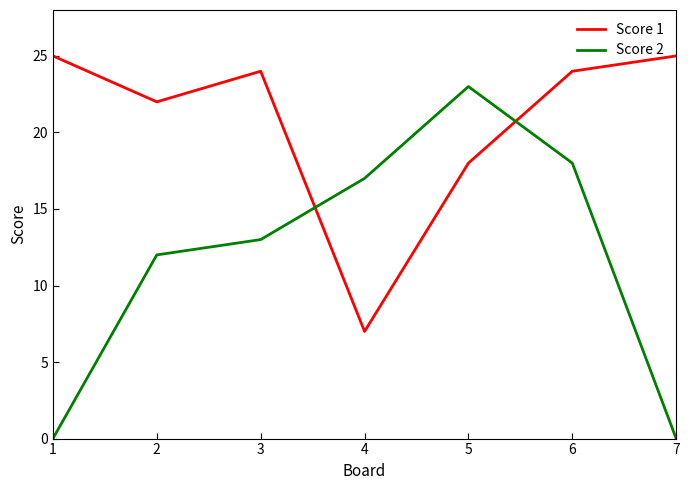

How many interior local peaks does the Score 1 series have?

1